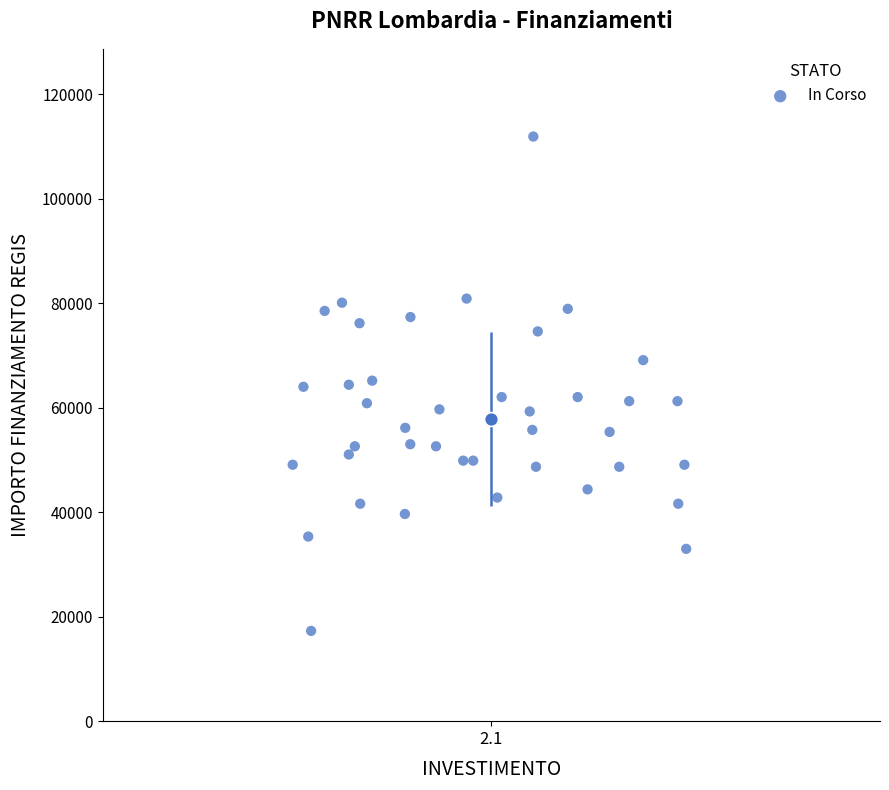

What is the range of Y values (max minus min)?

94665.7